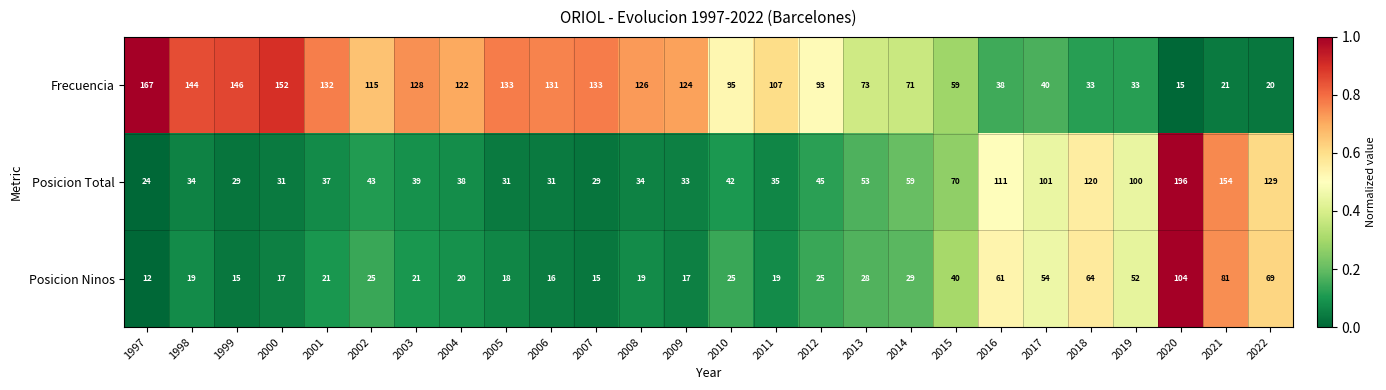

At which label is Posicion Ninos closest to 58?

2016